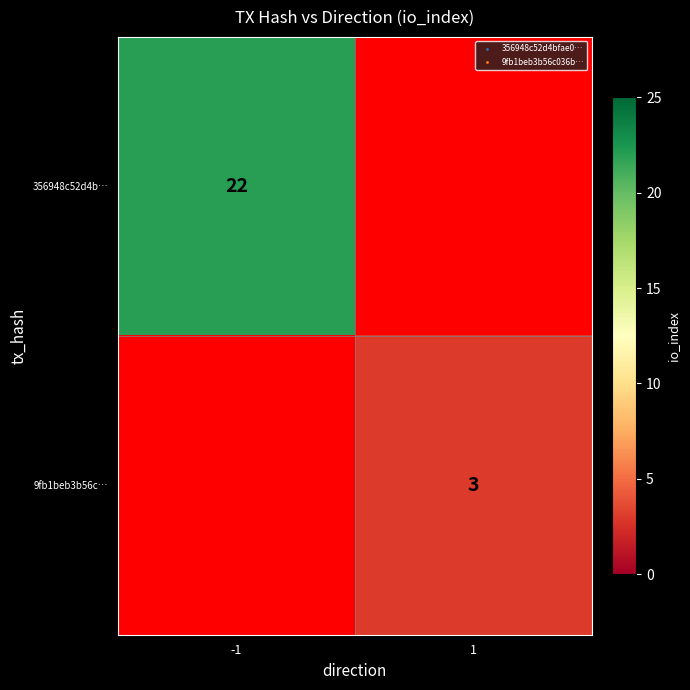

Which label corresponds to the smallest value in the chart?

1